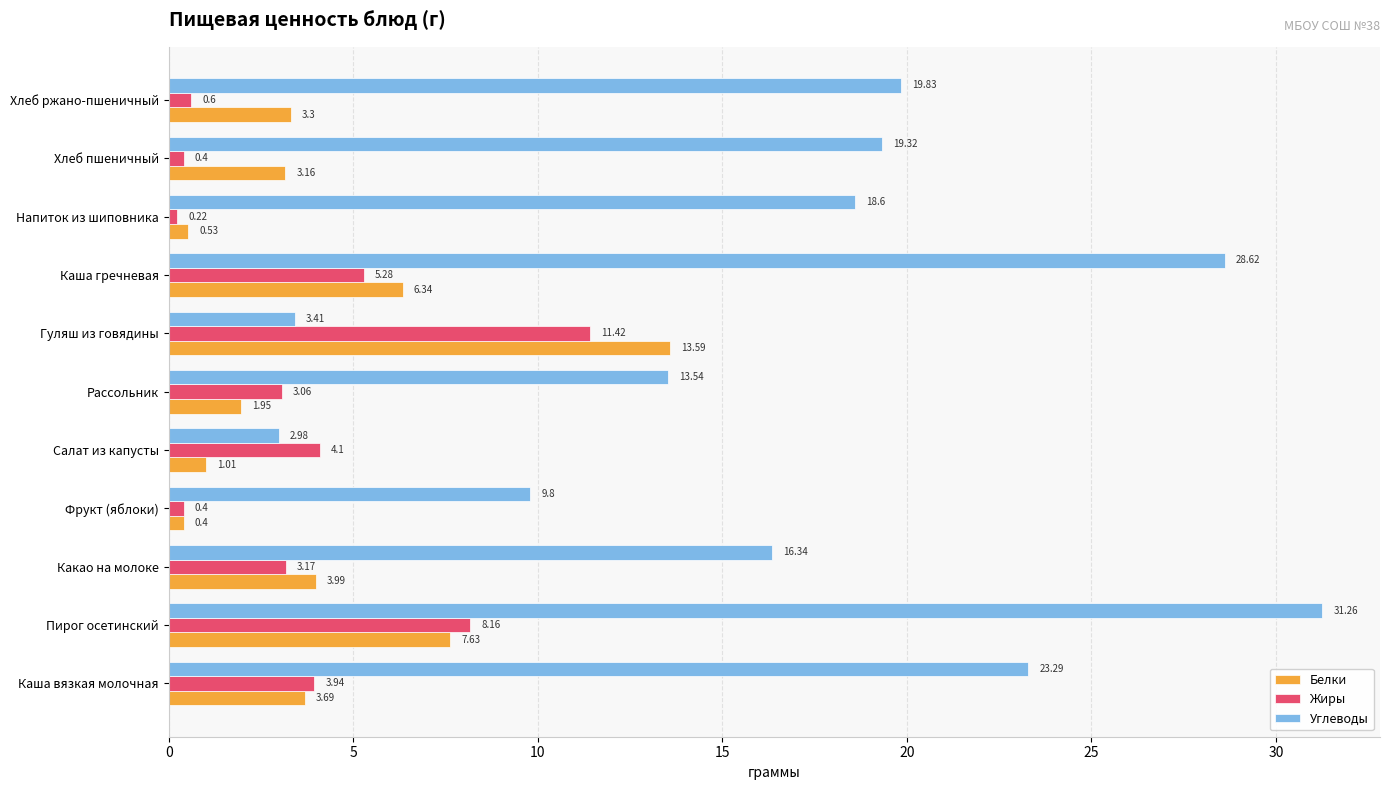

What is the difference between the maximum and second lowest values in the Жиры series?

11.0